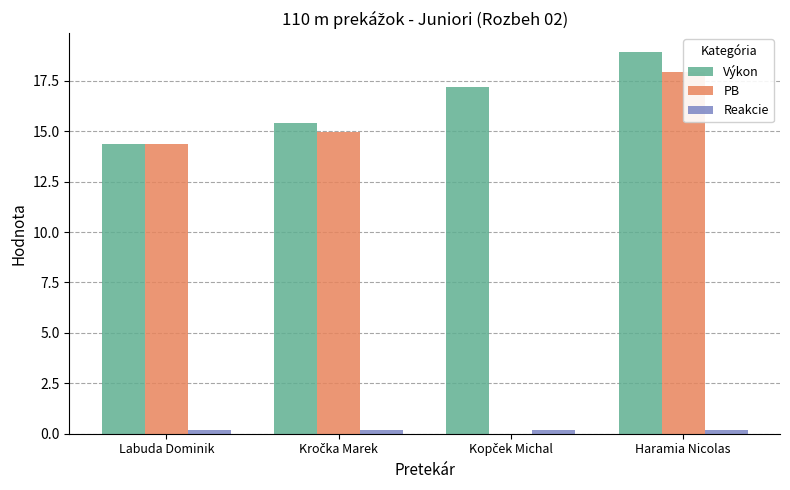

At which category is the sum across all series the highest?

Haramia Nicolas